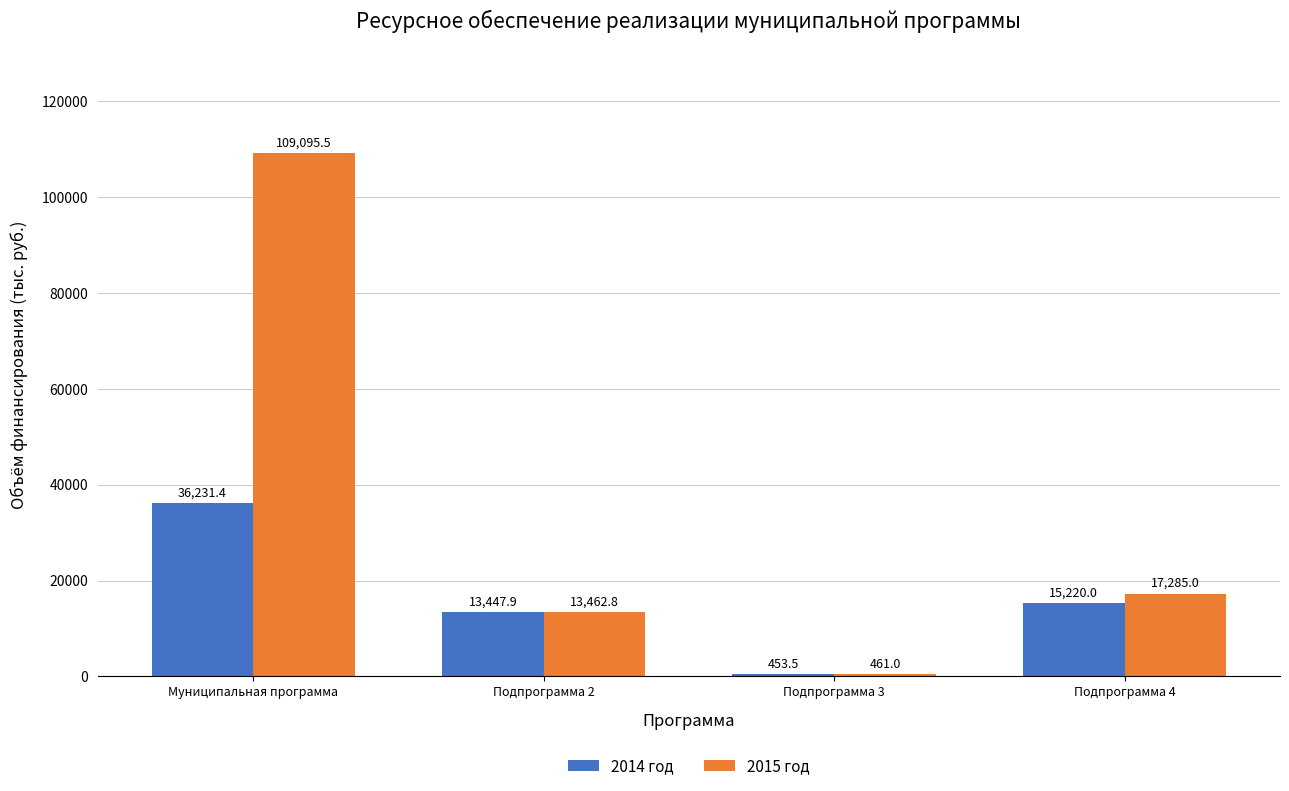

The value of 2014 год at Муниципальная программа is 58140.0. True or false?

False